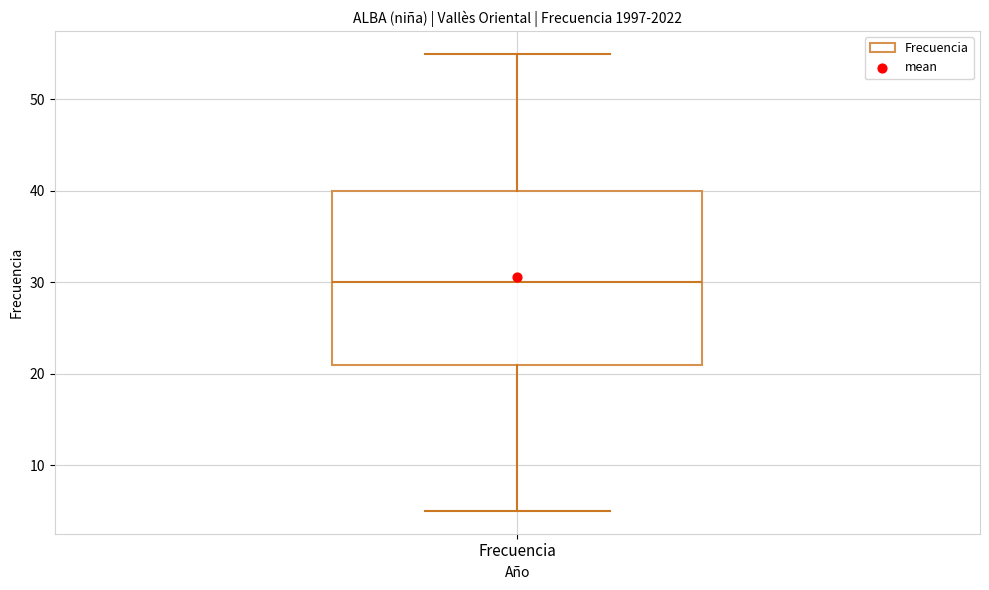

Where is the lower edge of the box for Frecuencia on the y-axis? The values are not printed on the chart, so give them approximately, as read against the axis.

21